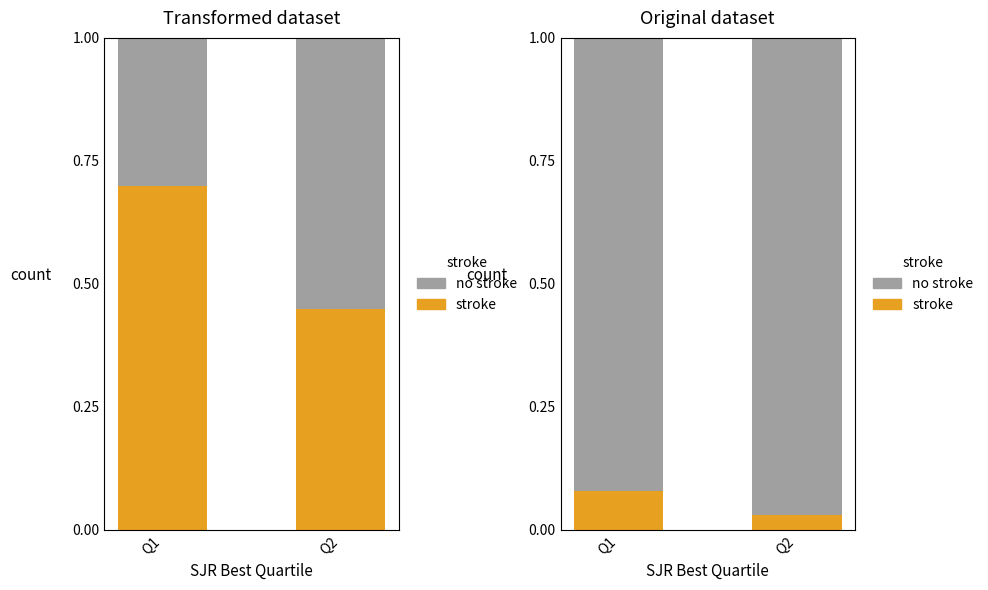

Is the value of stroke at Q1 greater than the value of no stroke at Q2?

No